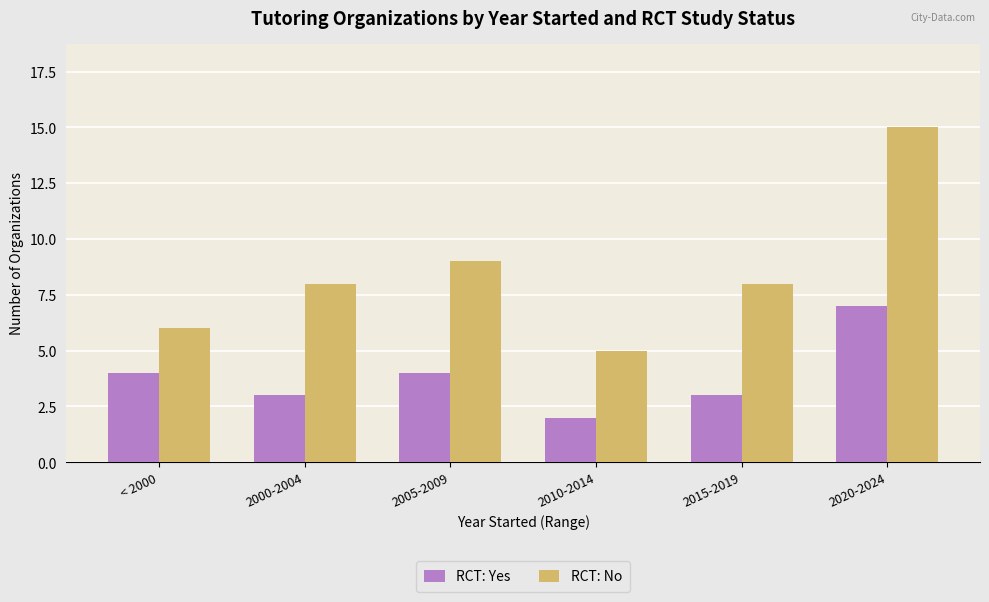

What are all the series names shown in the legend?

RCT: Yes, RCT: No